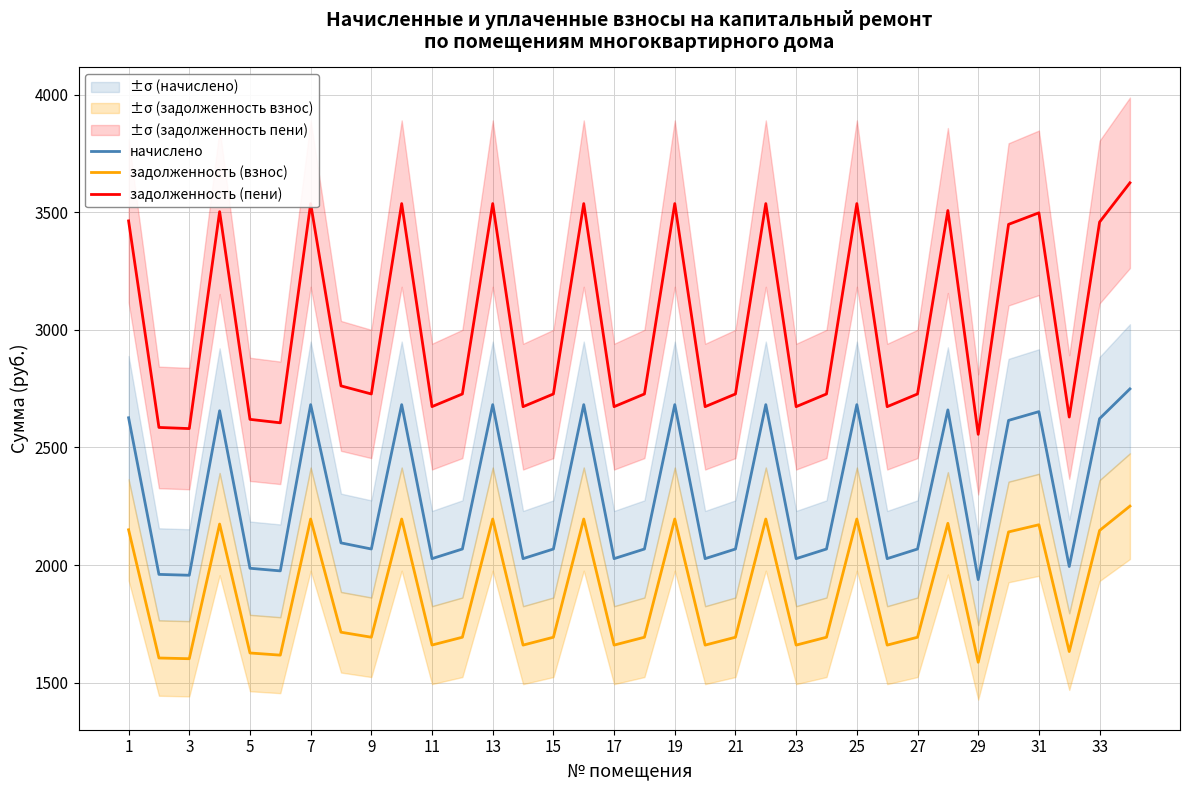

The value of задолженность (пени) at 31 is 3497.6. True or false?

True